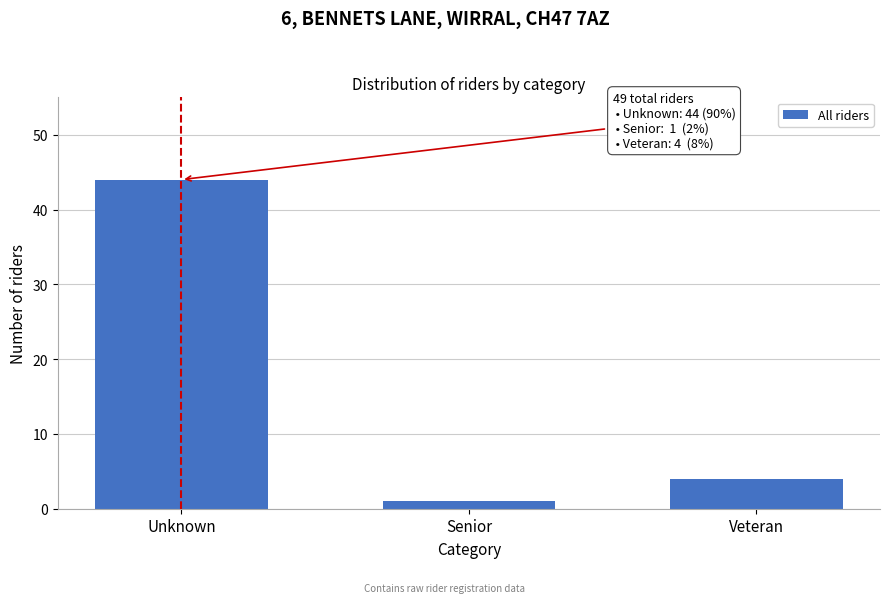

Reading right to left, extract all data points from this chart.

Veteran=4	Senior=1	Unknown=44